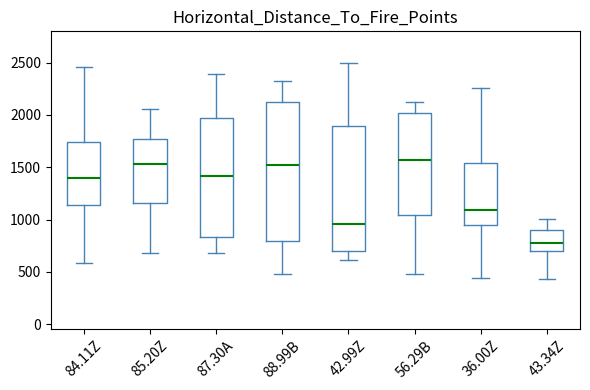

Reading left to right, transcribe this box plot: for each box, give where its median line is, the range the box spans, and where its two whiskers end, as read against the y-axis. The values are not printed on the chart, so give them approximately, as read against the axis.

84.11Z: median 1400, box 1150 to 1750, whiskers 600 to 2450
85.20Z: median 1550, box 1150 to 1750, whiskers 700 to 2050
87.30A: median 1400, box 850 to 1950, whiskers 700 to 2400
88.99B: median 1500, box 800 to 2100, whiskers 500 to 2300
42.99Z: median 950, box 700 to 1900, whiskers 600 to 2500
56.29B: median 1550, box 1050 to 2000, whiskers 500 to 2100
36.00Z: median 1100, box 950 to 1550, whiskers 450 to 2250
43.34Z: median 800, box 700 to 900, whiskers 450 to 1000